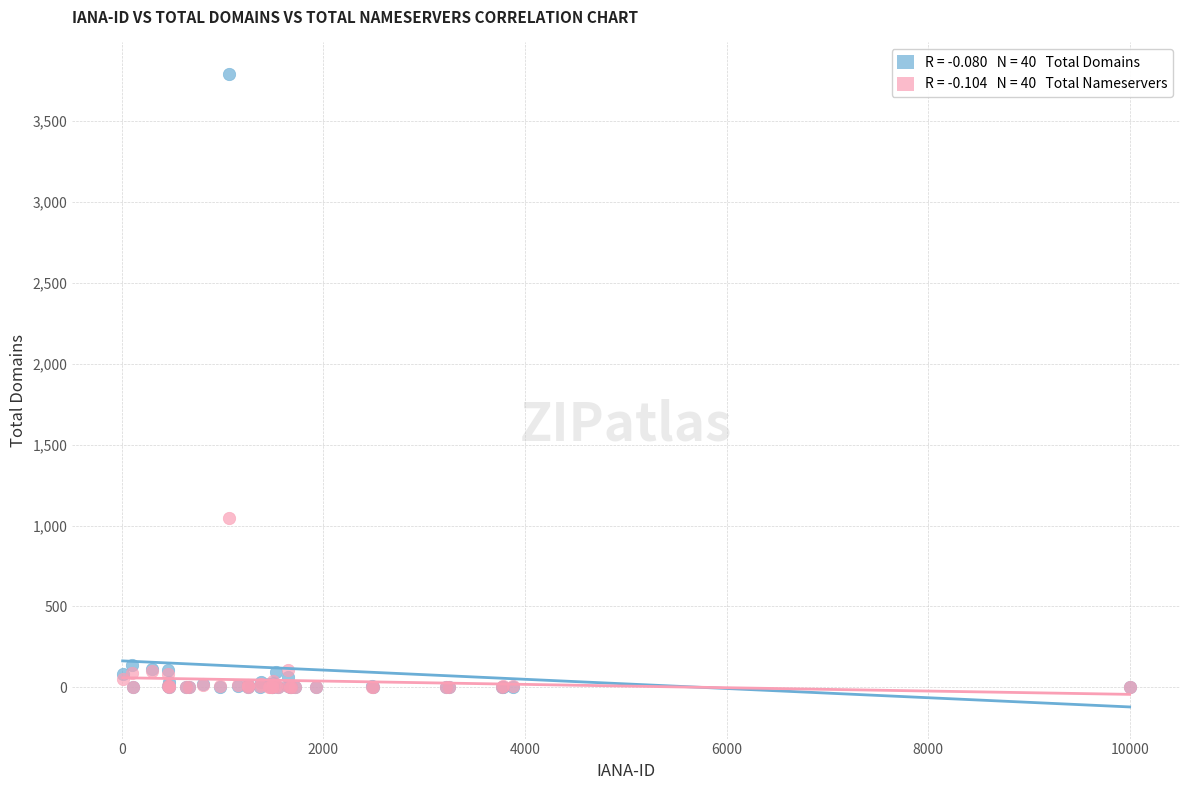

Across all series, what Y value is closest to 1895?

1047